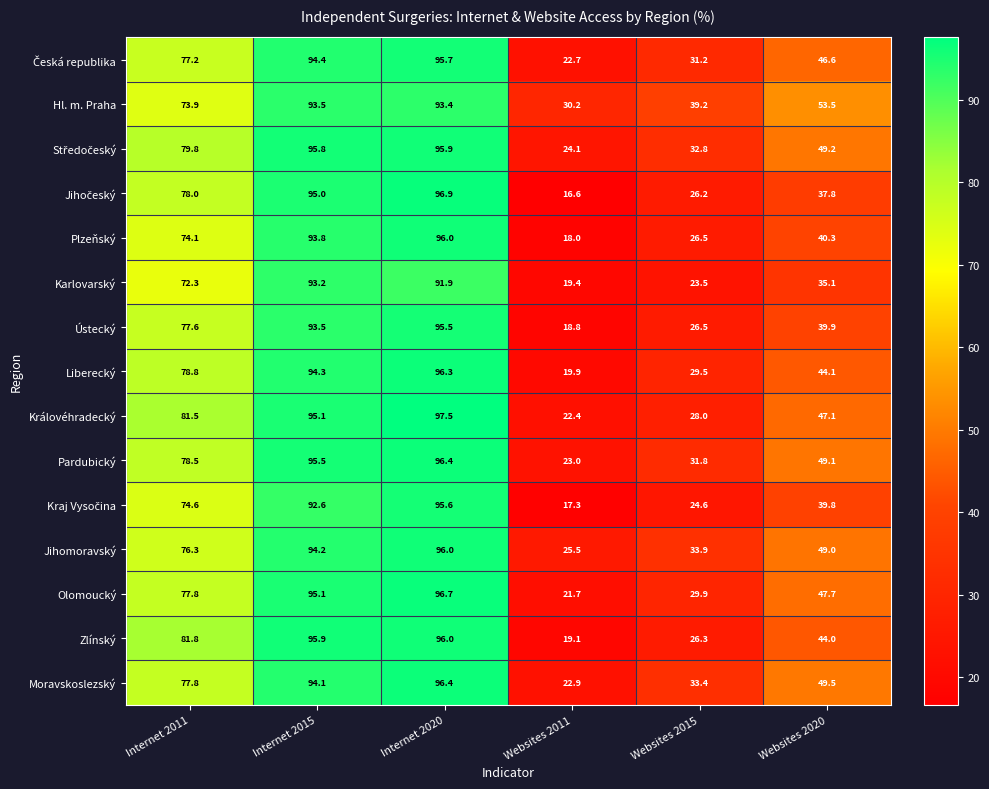

What is the greatest value displayed?

97.5